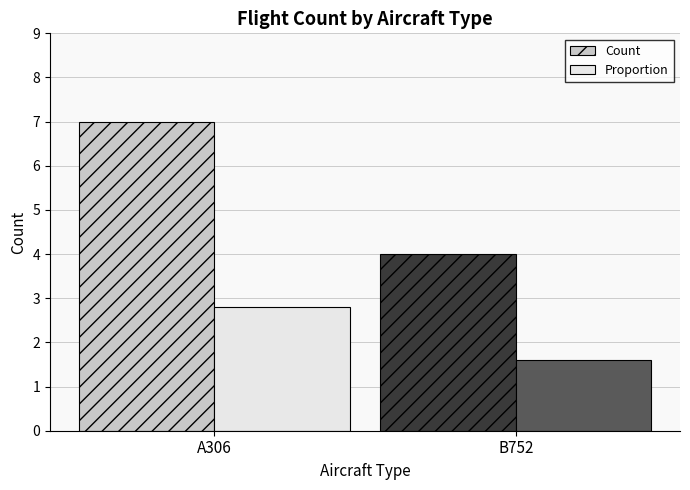

Rank the categories by Proportion value from lowest to highest.

B752, A306